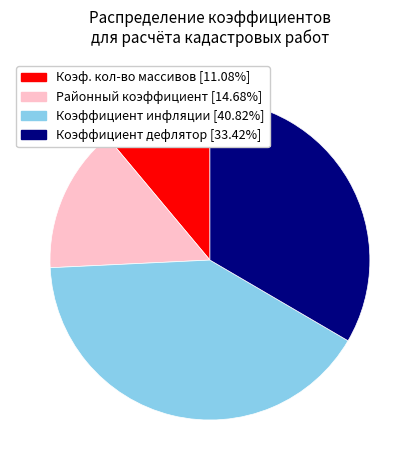

Is there any slice that represents more than half of the pie?

No